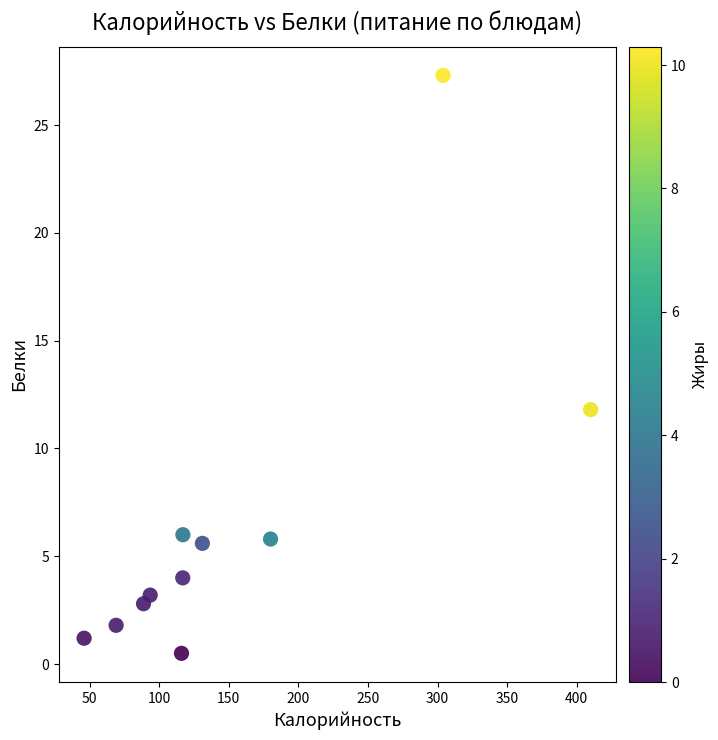

What is the range of X values (max minus min)?

364.0